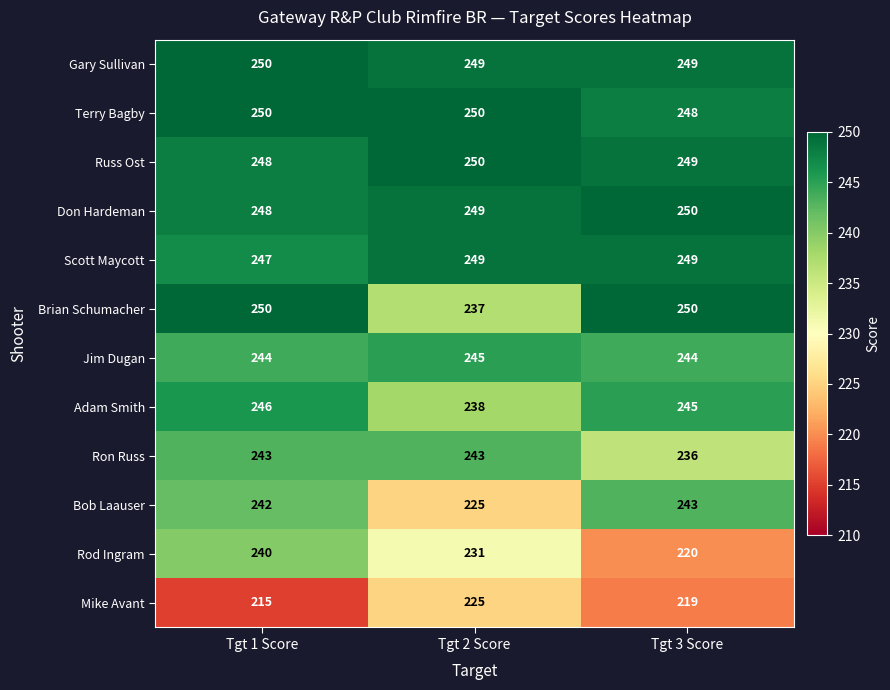

What is the difference between the maximum and minimum values in the Adam Smith series?

8